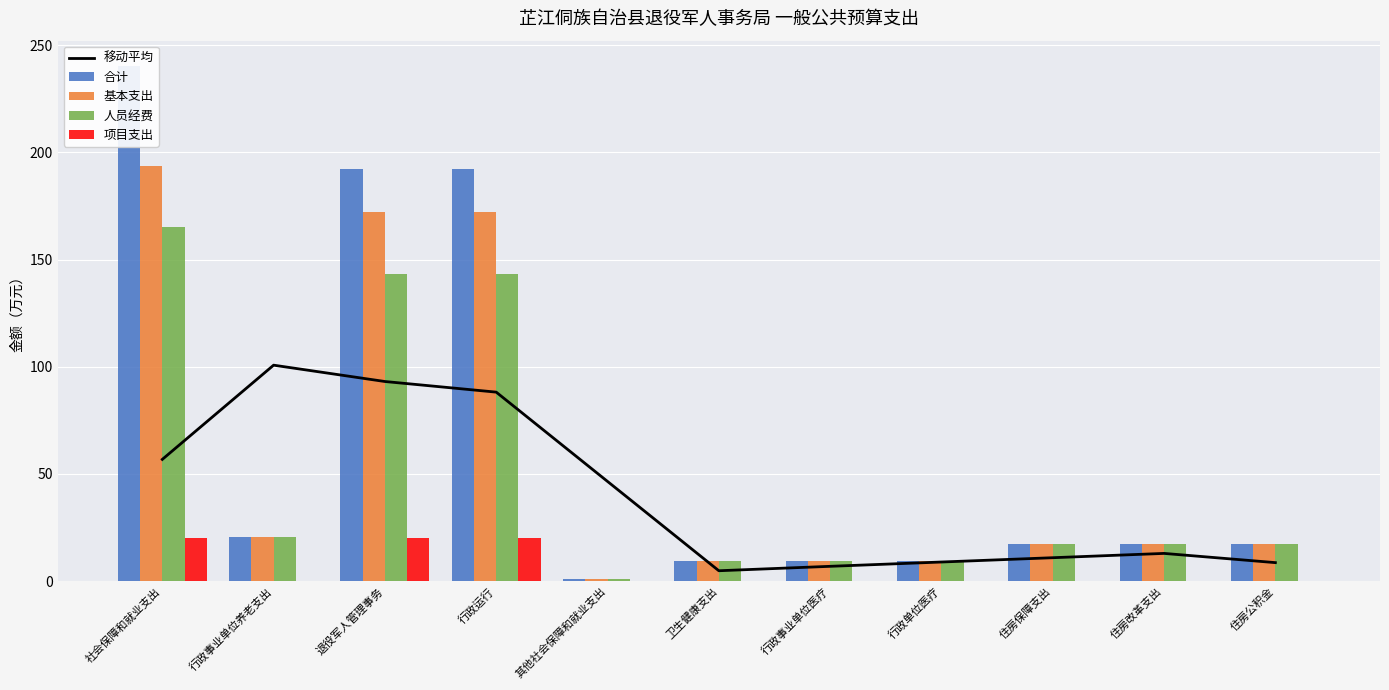

At how many categories does at least one series exceed 187?

3